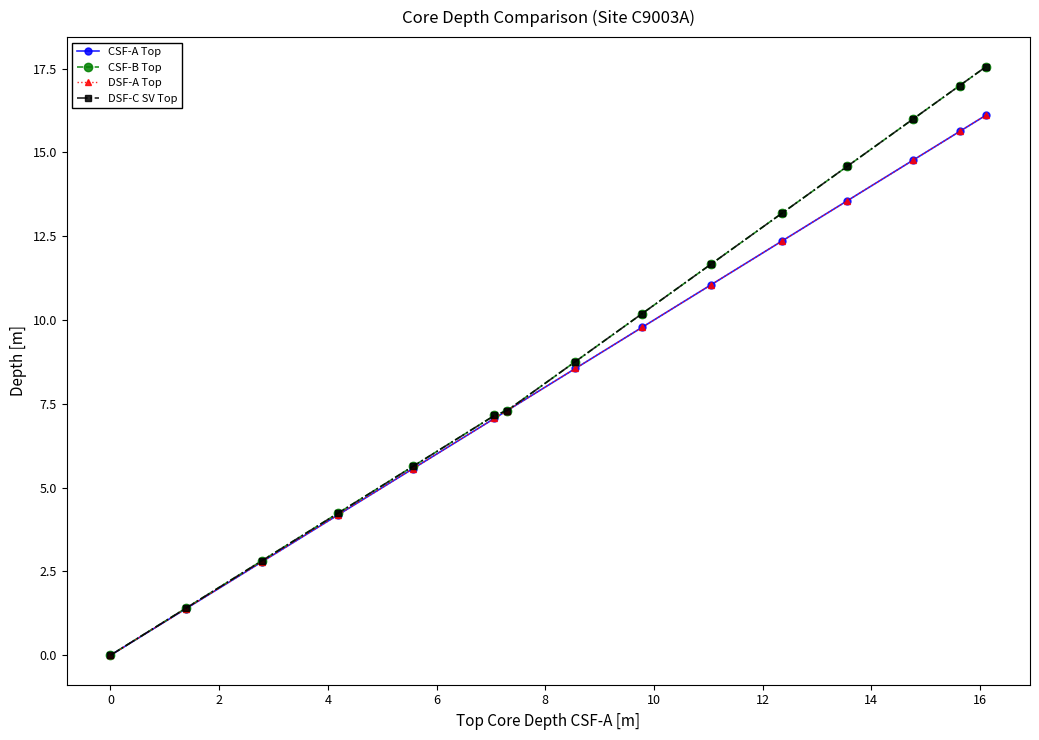

Does the chart have visible grid lines?

No